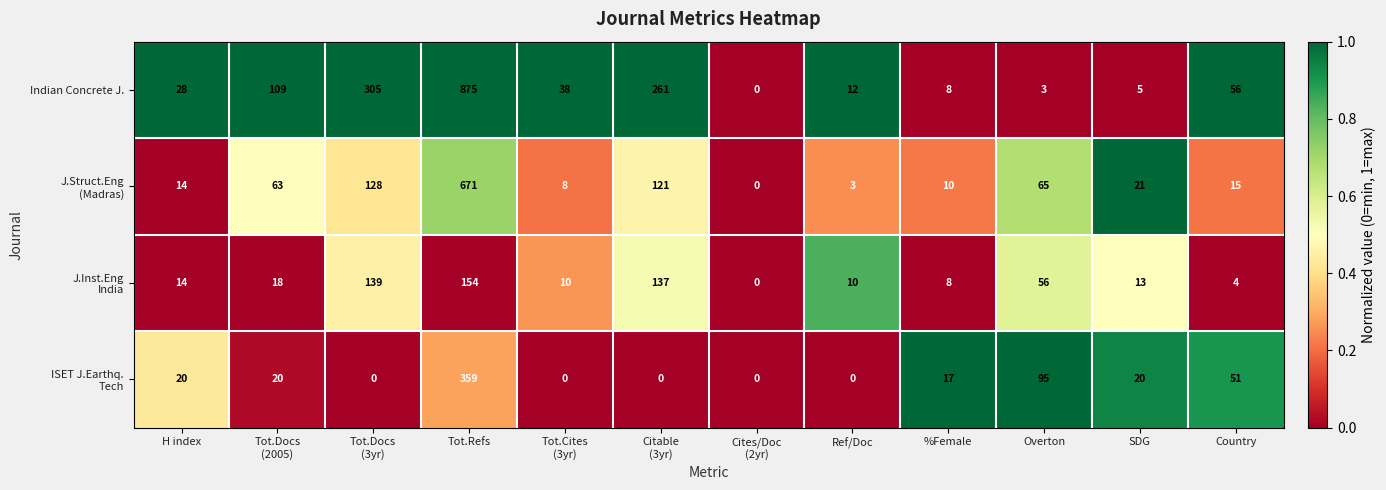

What is the average value of the Indian Concrete J. series?

142